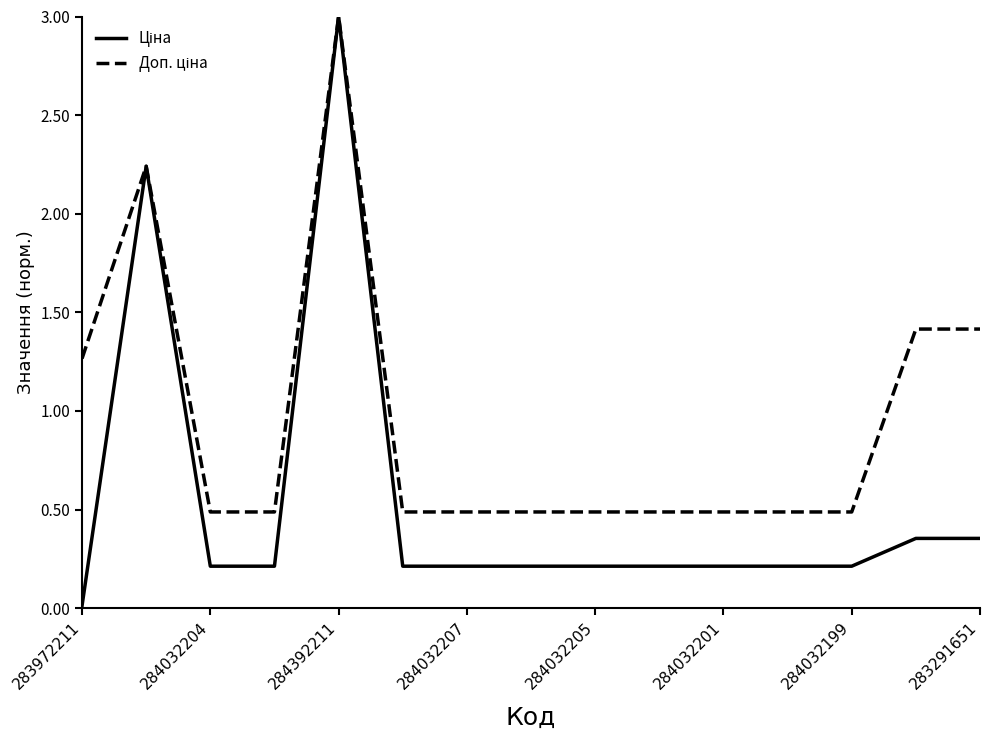

What is the maximum value shown in the chart?

3.0